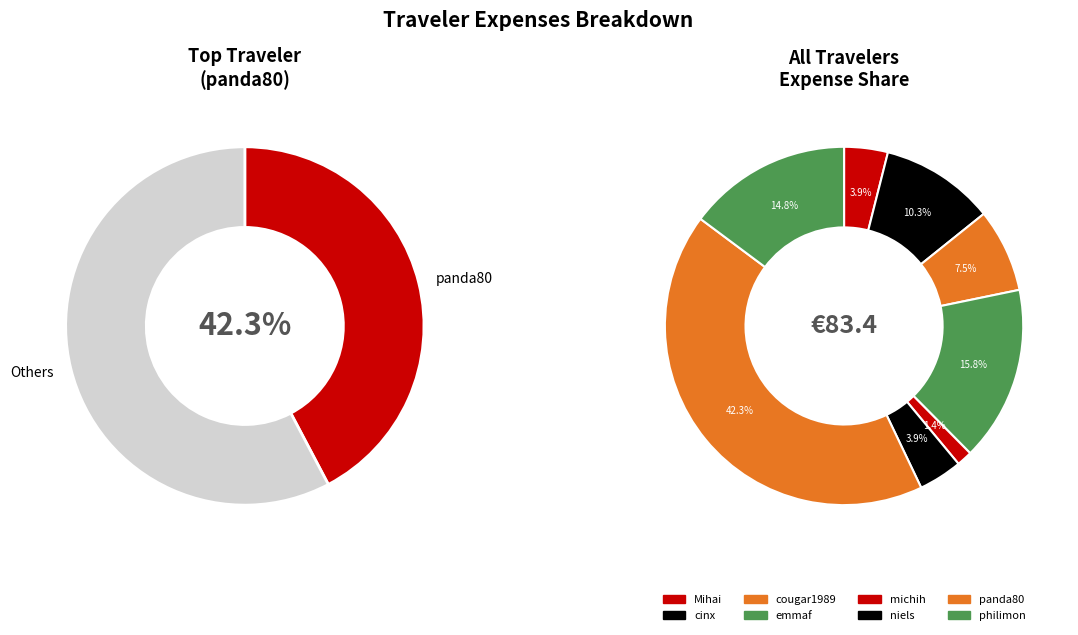

Which category has the biggest portion of the pie?

panda80